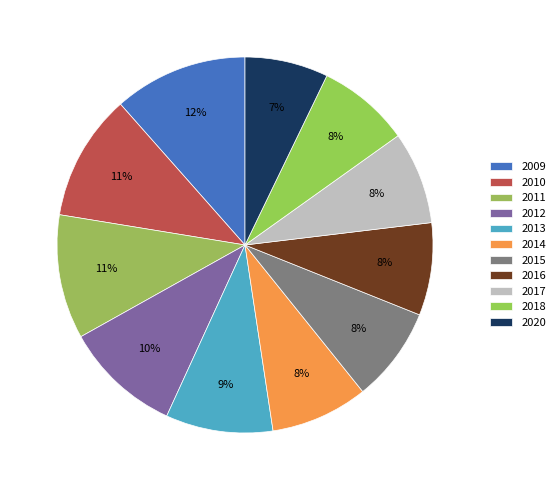

To the nearest percent, what is the average slice percentage?

9%